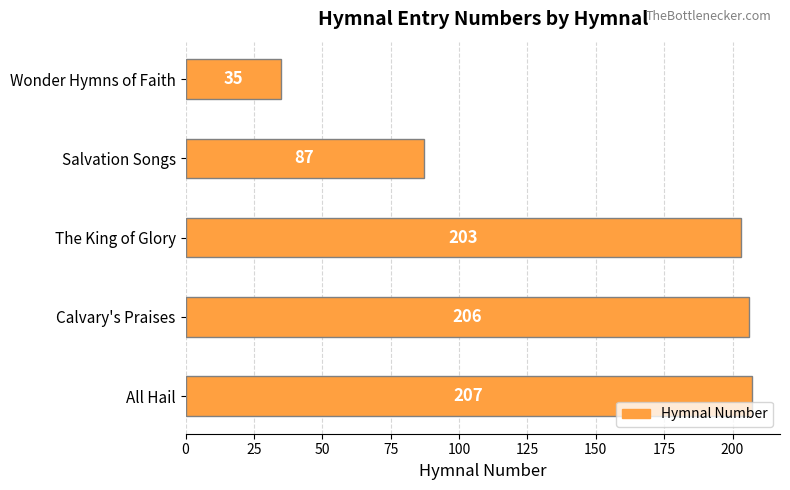

Are the bars grouped side by side (vs. stacked)?

No